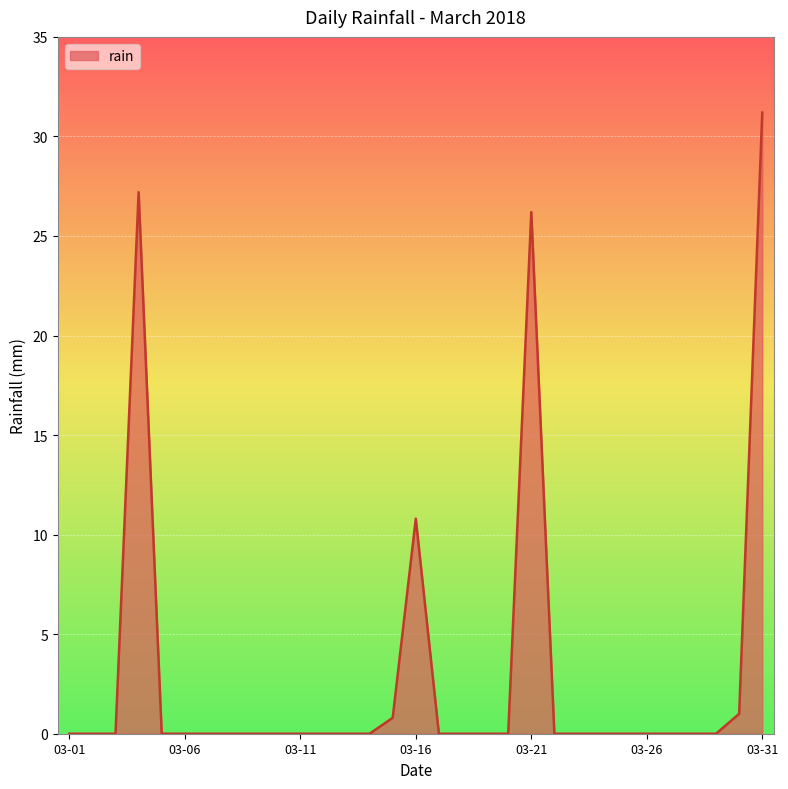

What is the difference between the maximum and minimum values?

31.2